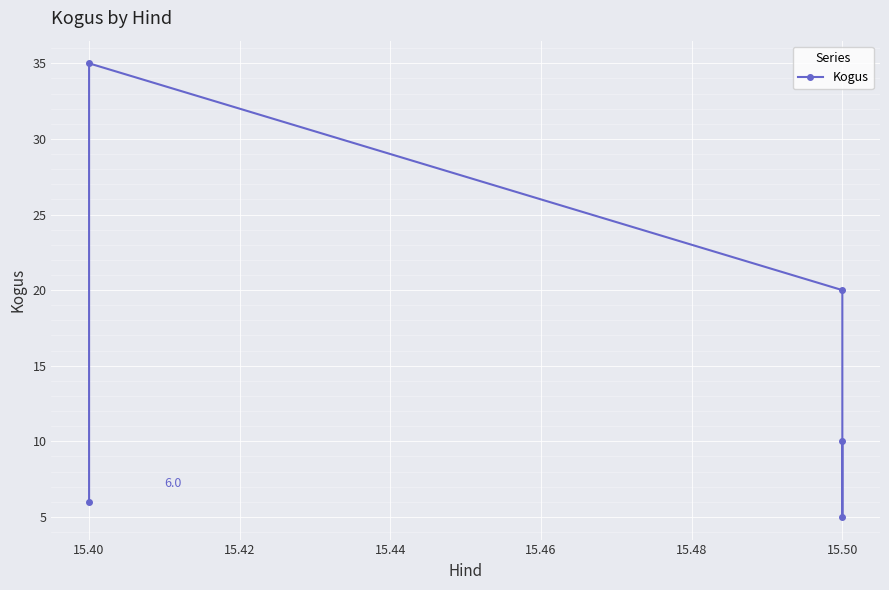

What is the difference between the second highest and second lowest values?

14